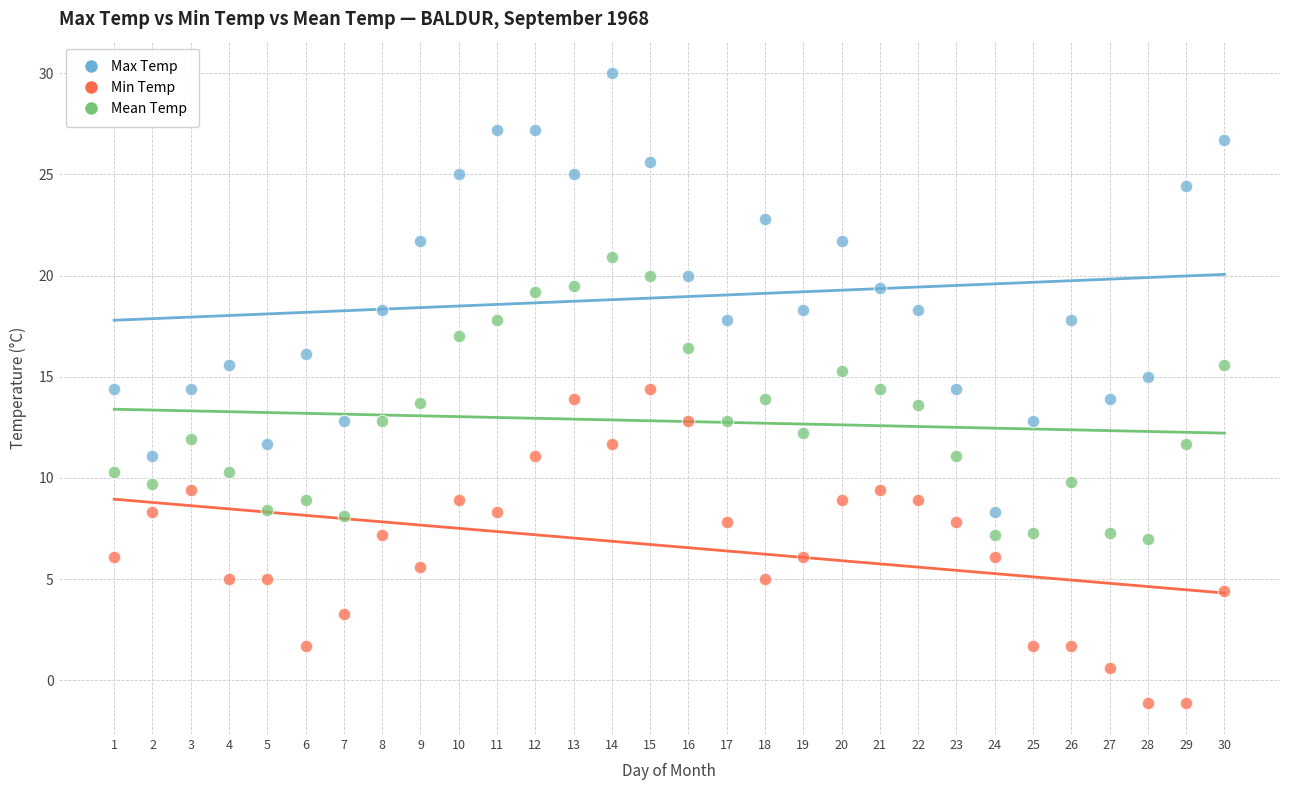

Which series has the widest spread of Y values?

Max Temp